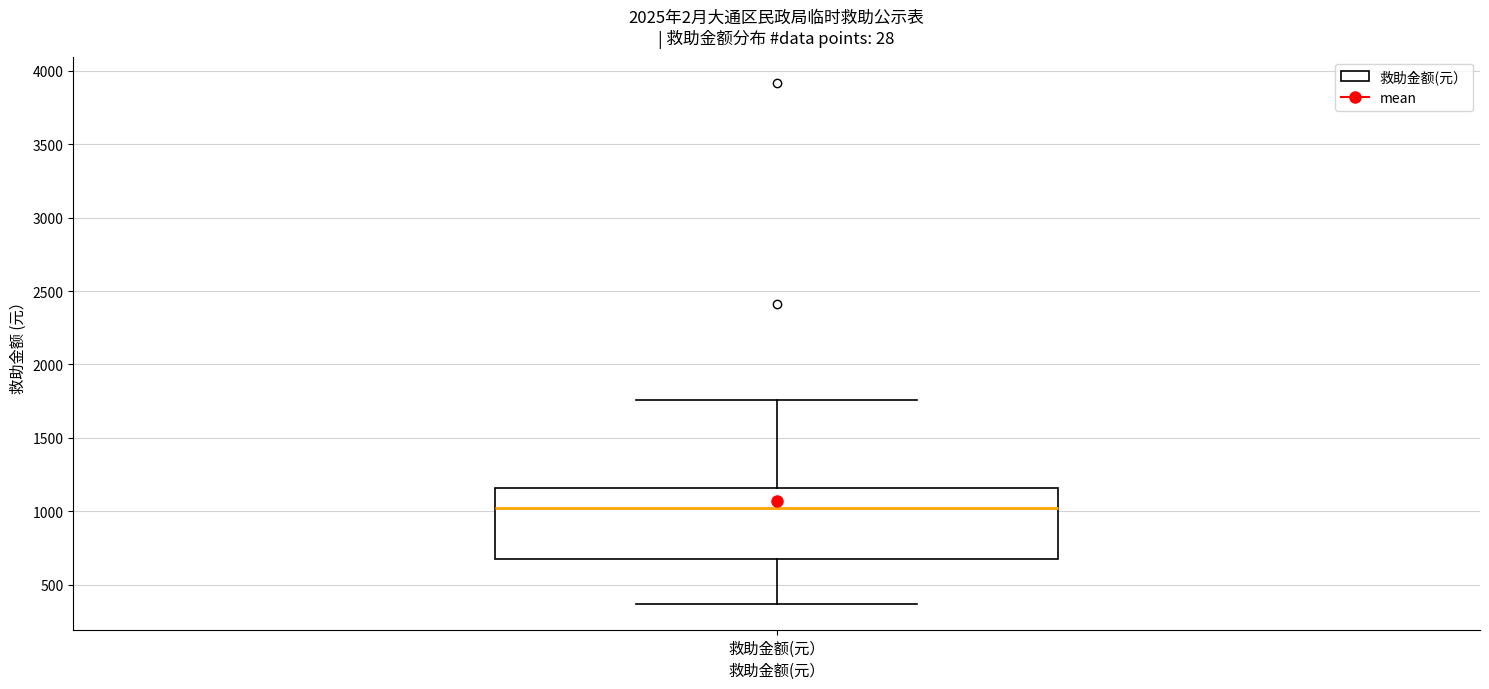

Transcribe this box plot: give where the median line is, the range the box spans, and where the two whiskers end, as read against the y-axis. The values are not printed on the chart, so give them approximately, as read against the axis.

median 1000, box 650 to 1150, whiskers 350 to 1750